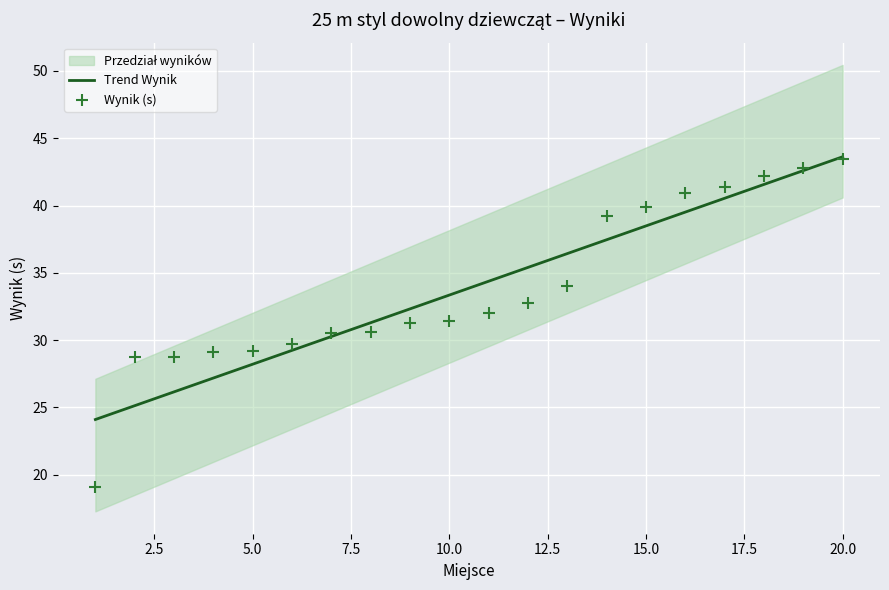

At how many categories does at least one series exceed 31?

13